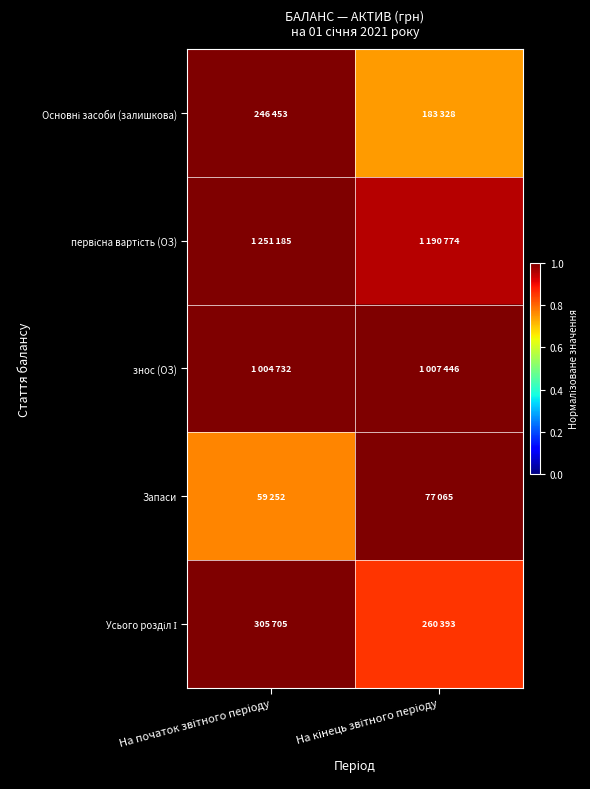

At how many categories does at least one series exceed 0?

2